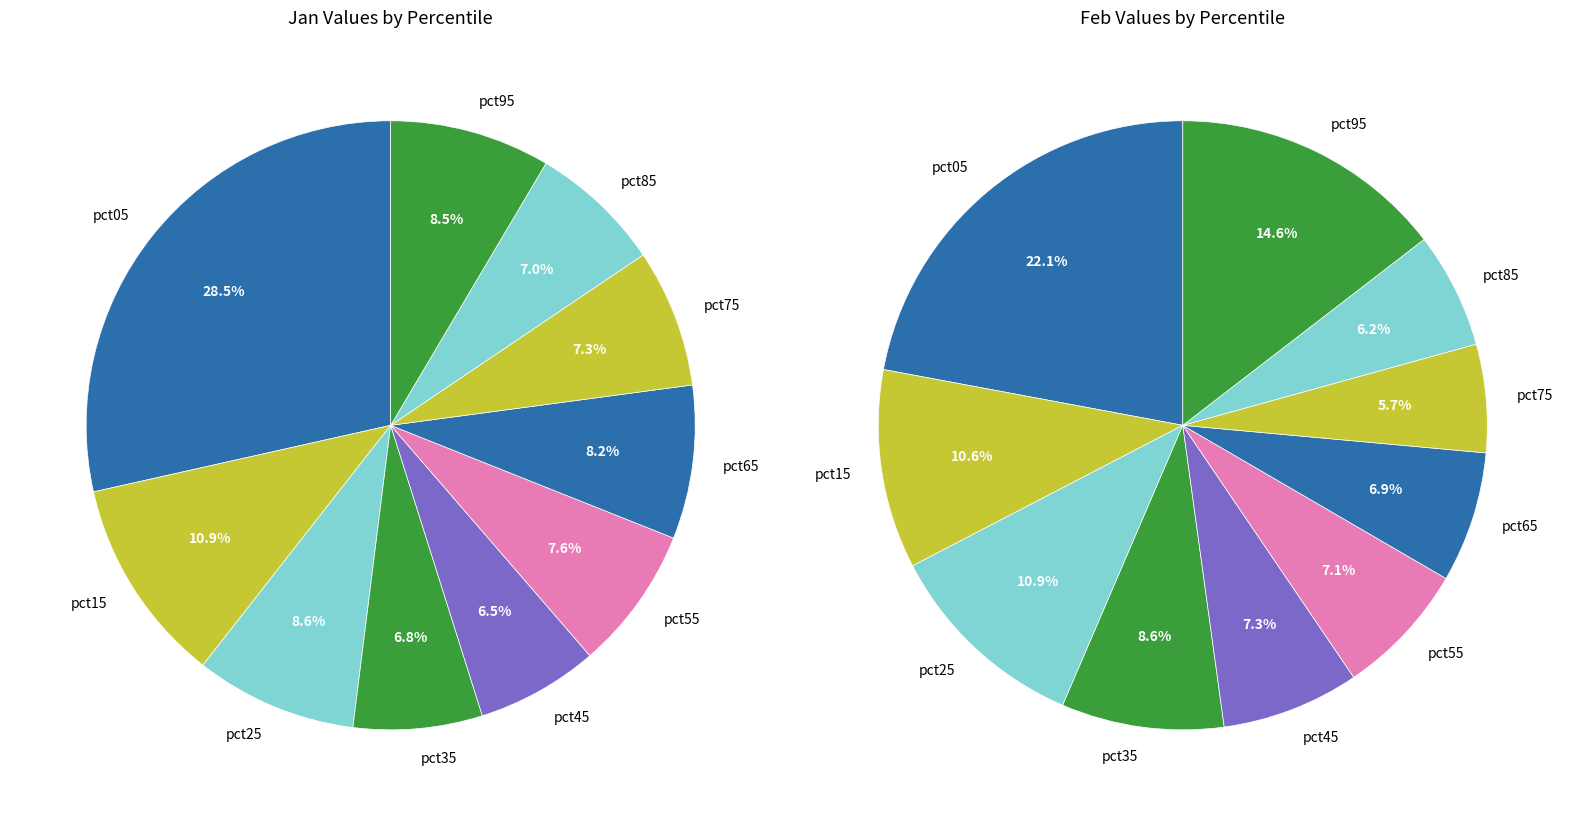

Which series has the widest spread of values?

values_jan